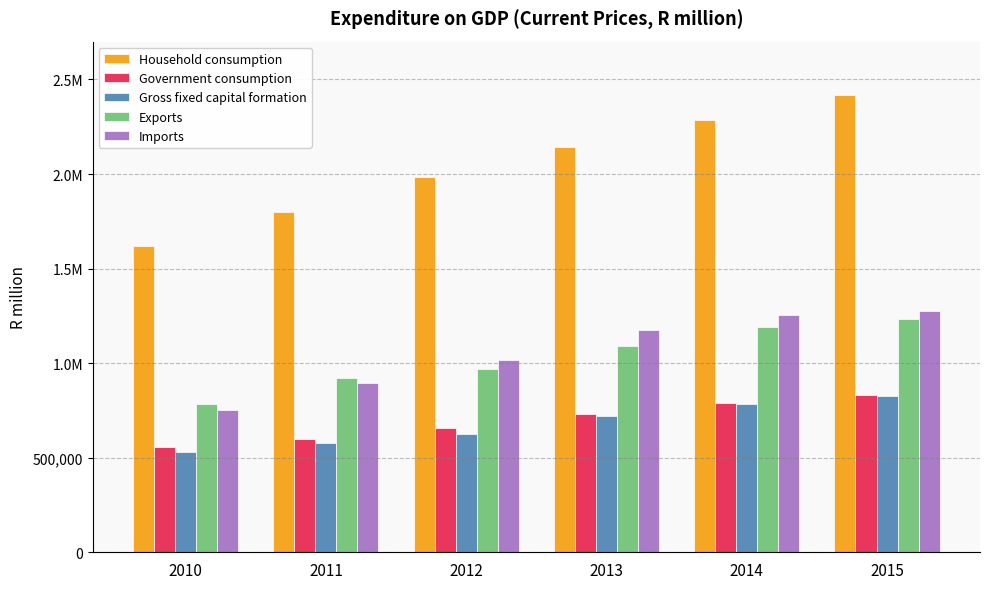

What is the minimum value shown in the chart?

529431.0